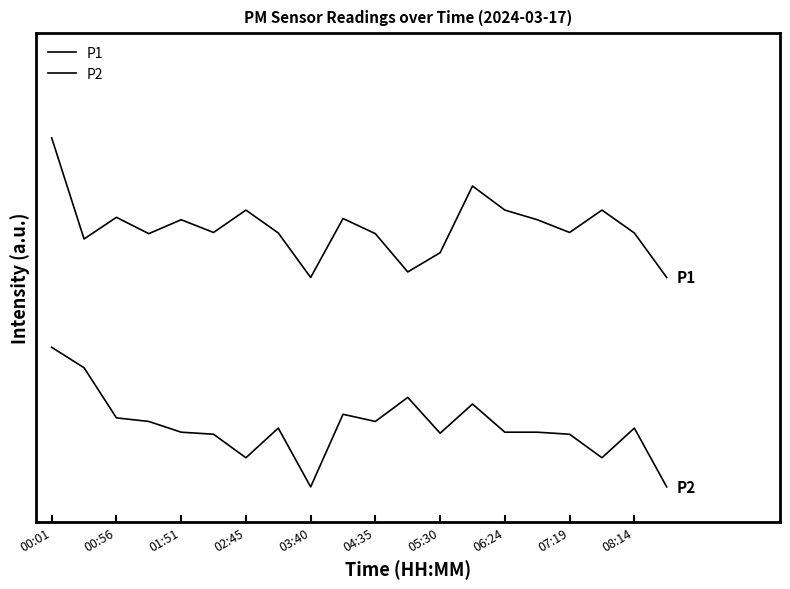

How many interior local peaks does the P2 series have?

5